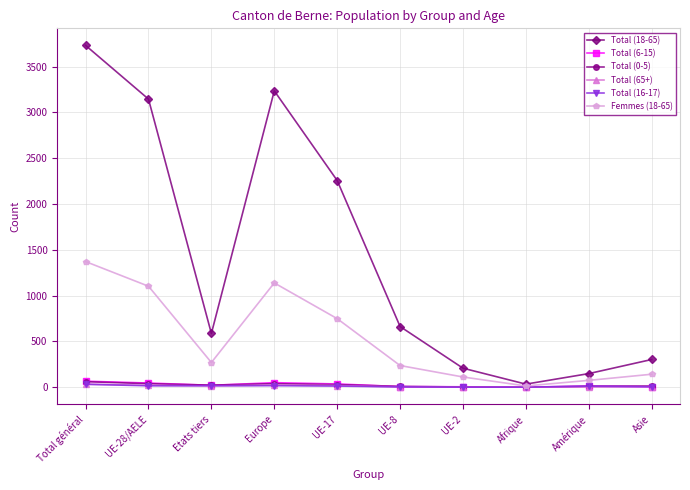

What is the maximum value shown in the chart?

3731